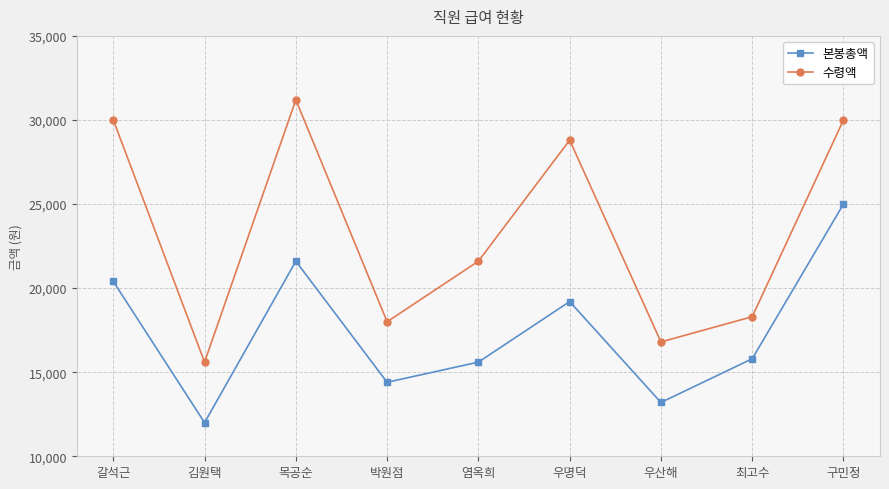

What is the average value of the 수령액 series?

23367